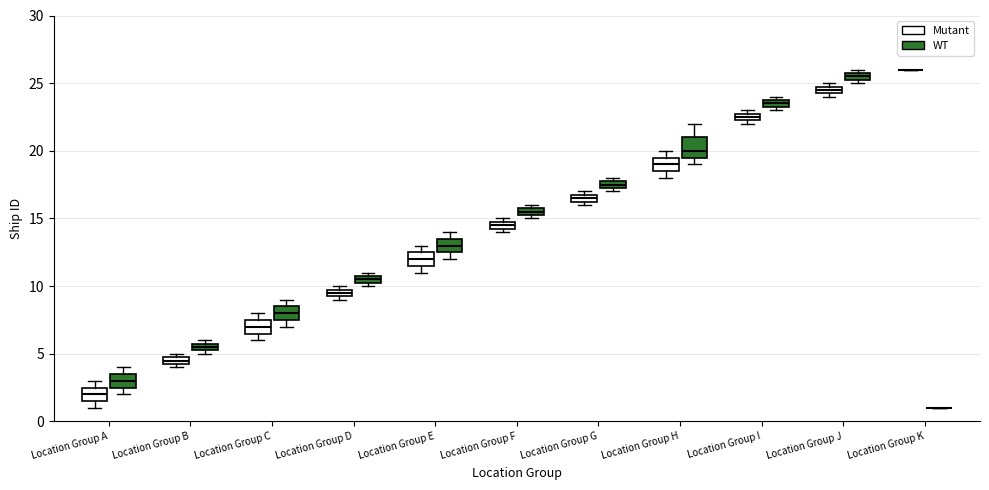

Which box is the tallest, from its lower edge to its upper edge?

Location Group H (WT)